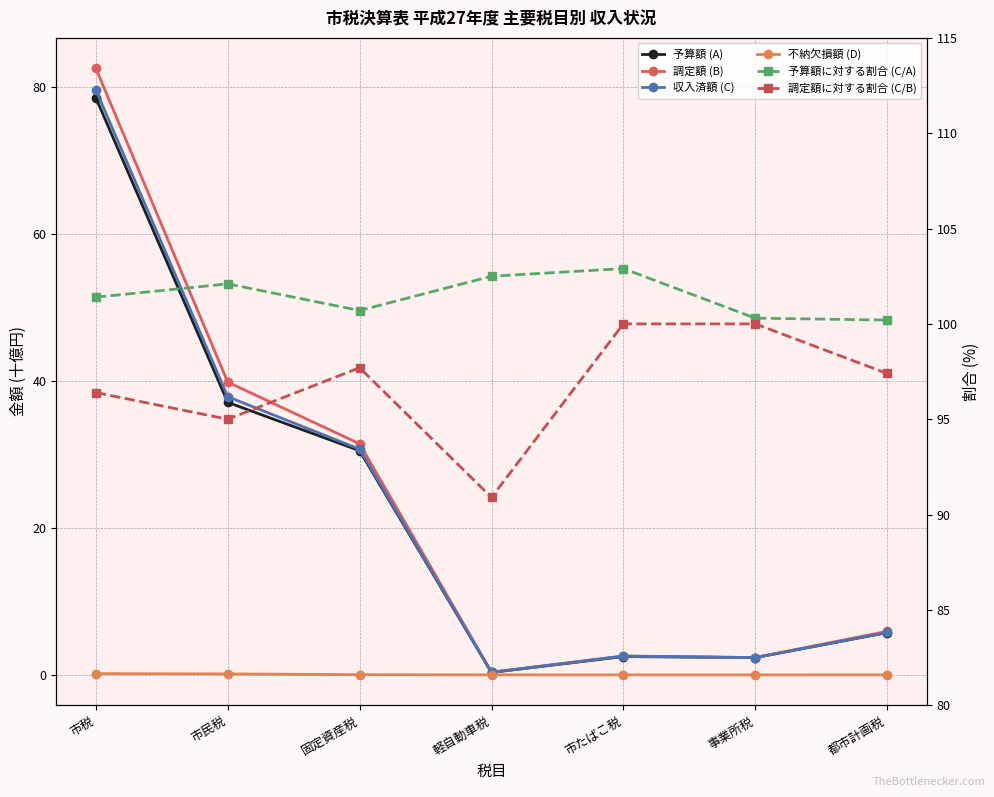

Where is the first local maximum for 調定額に対する割合 (C/B)?

固定資産税